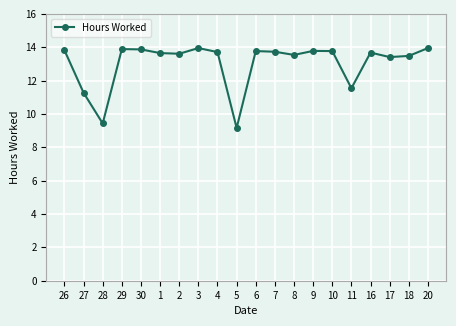

True or false: the data shows 7.4 at 18.

False